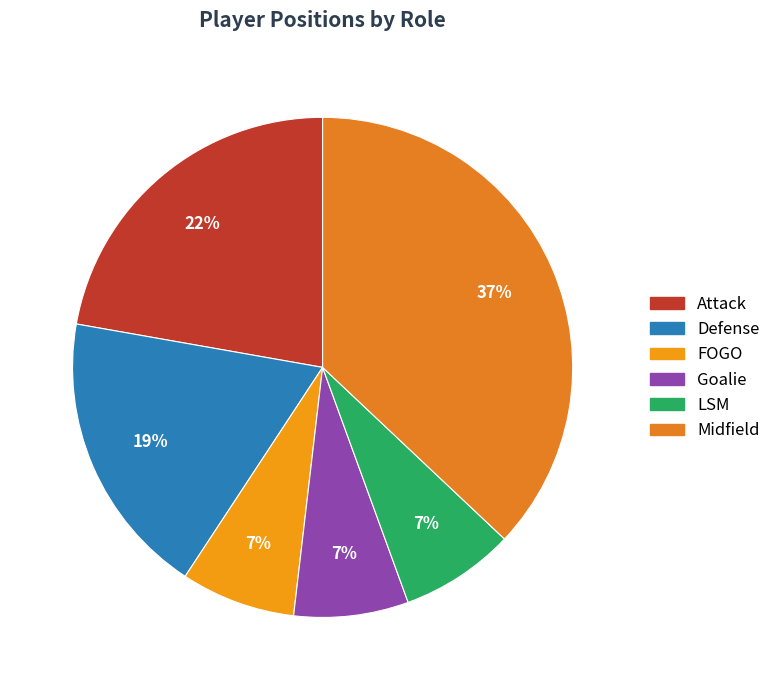

What is the largest slice in the pie chart?

Midfield